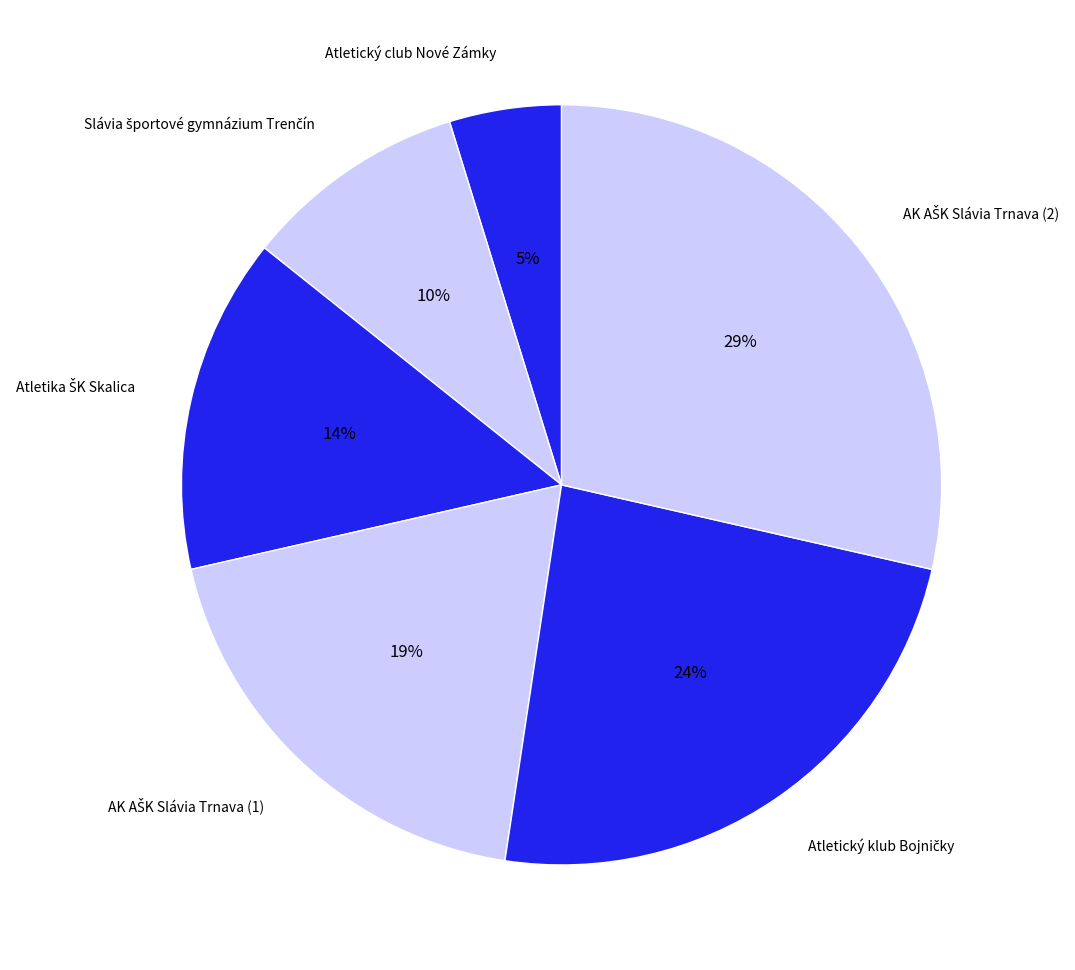

Does any single category account for the majority?

No